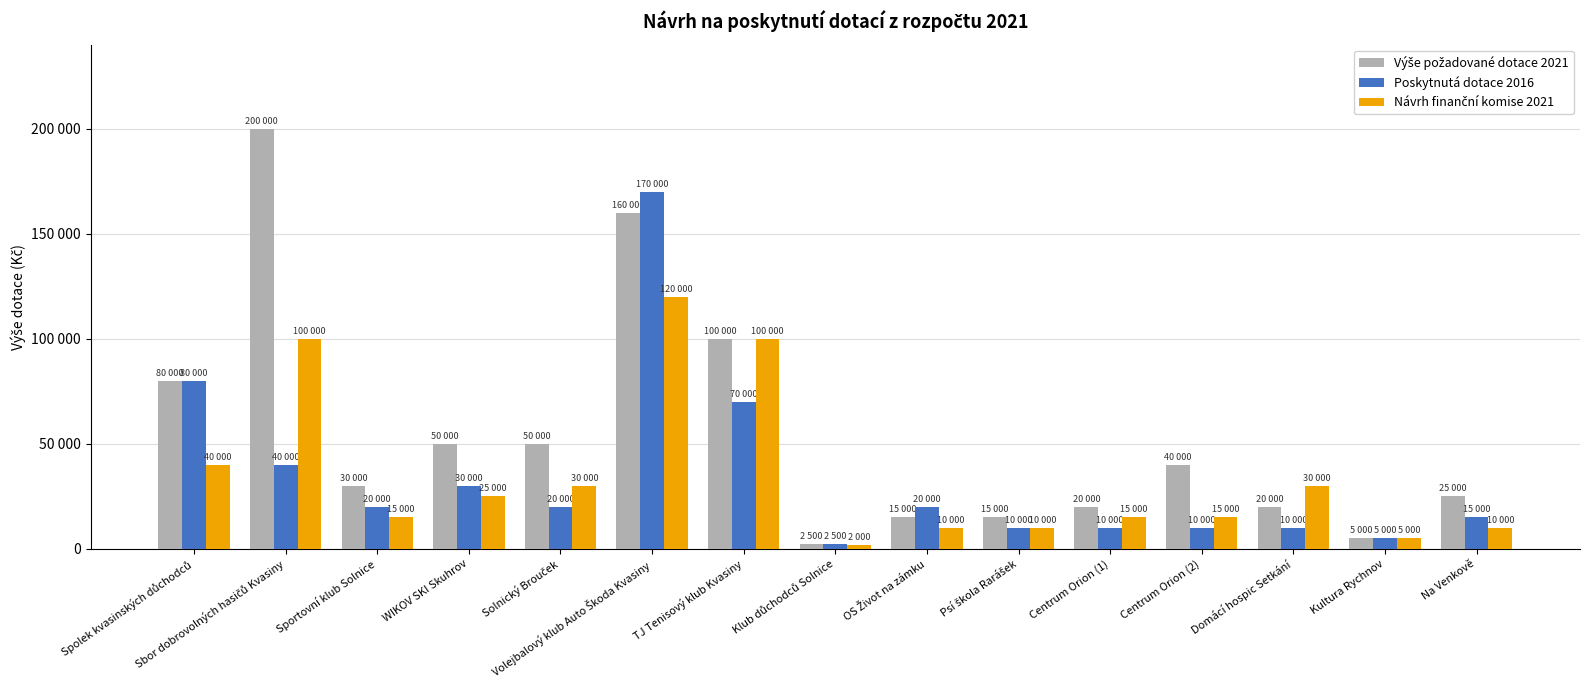

Between Centrum Orion (1) and Psí škola Rarášek, which is larger?

Centrum Orion (1)